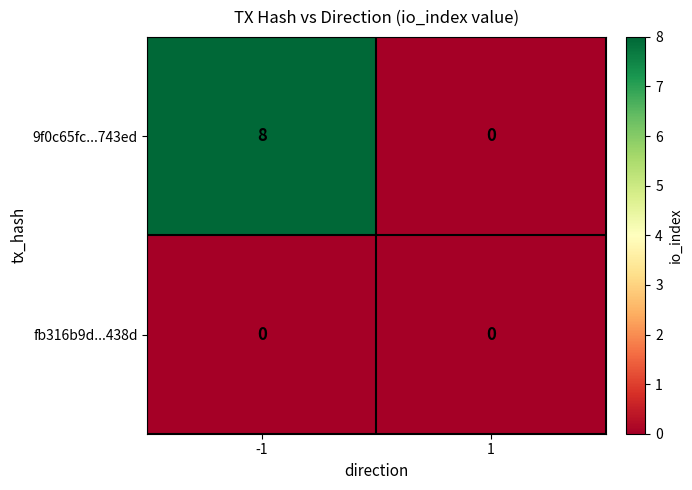

Is it true that 9f0c65fc...743ed equals 0 at 1?

True